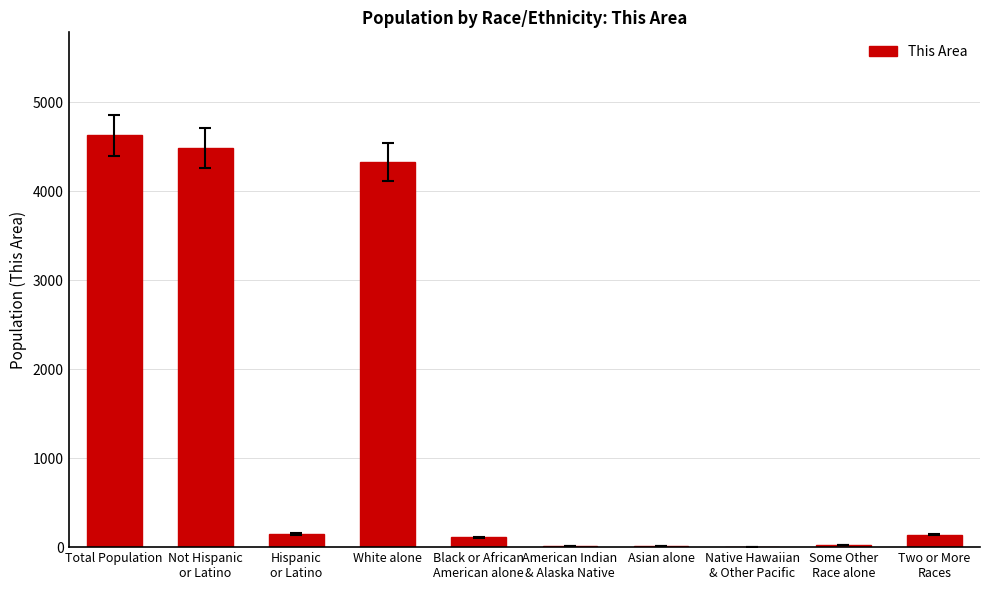

Where is the data nearest to the value 2314?

White alone